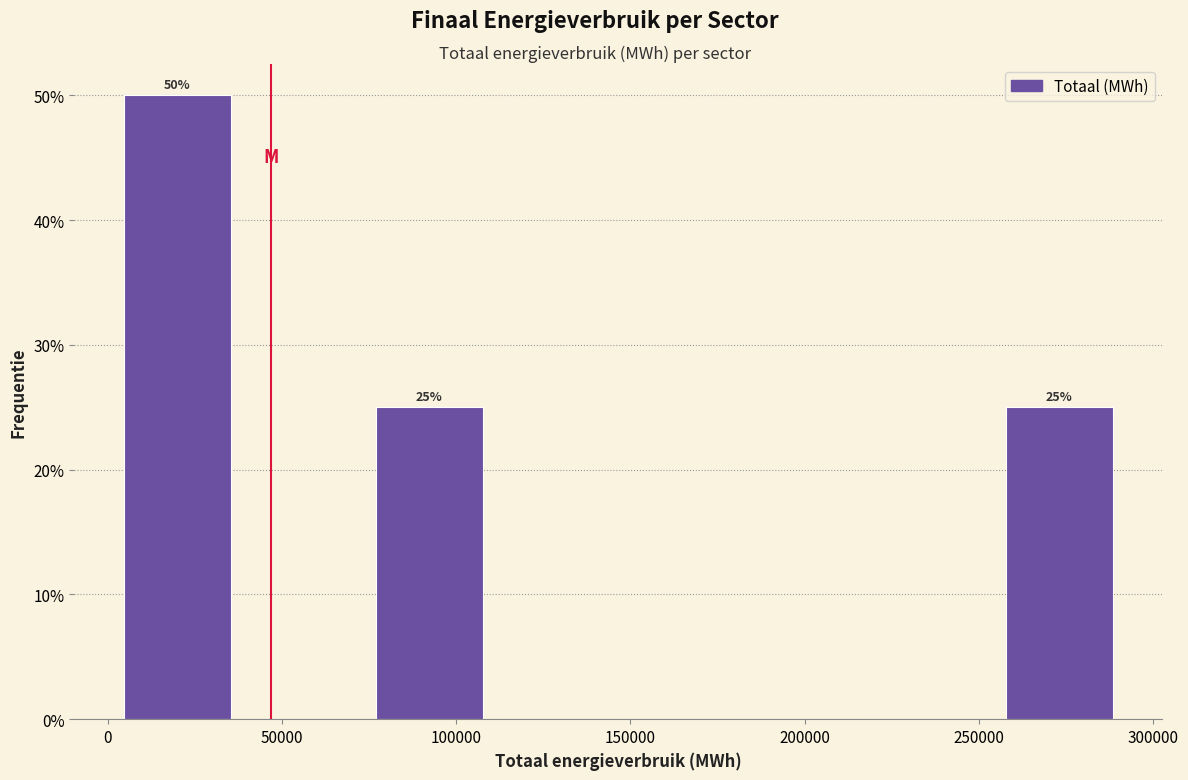

Over which range of the x-axis is the bar tallest?

0 to 40000